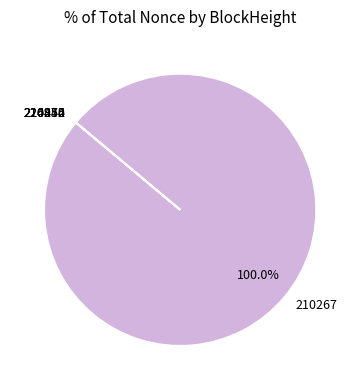

Which slice is the largest?

210267